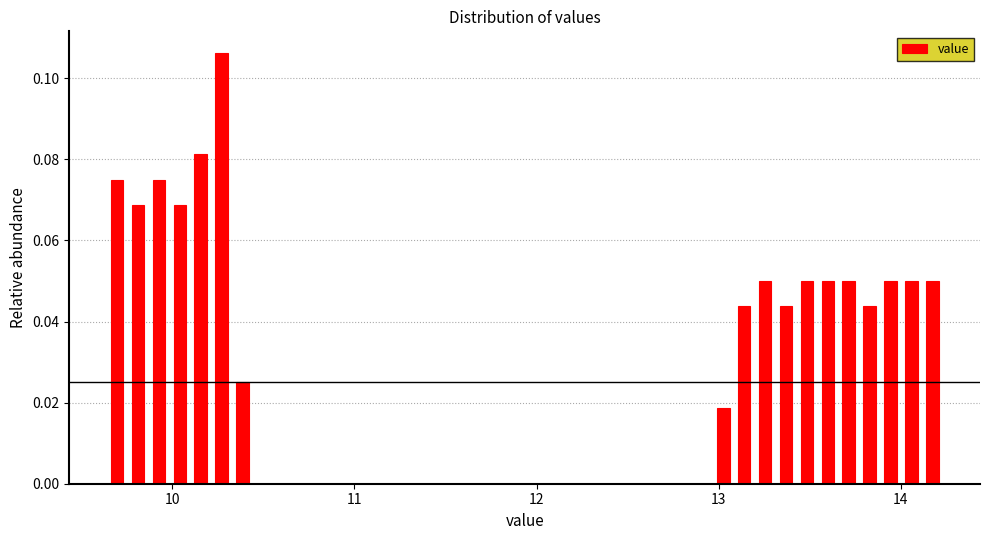

Around what value on the x-axis is the tallest bar? Give the approximate position of its centre, as read against the axis.

10.3